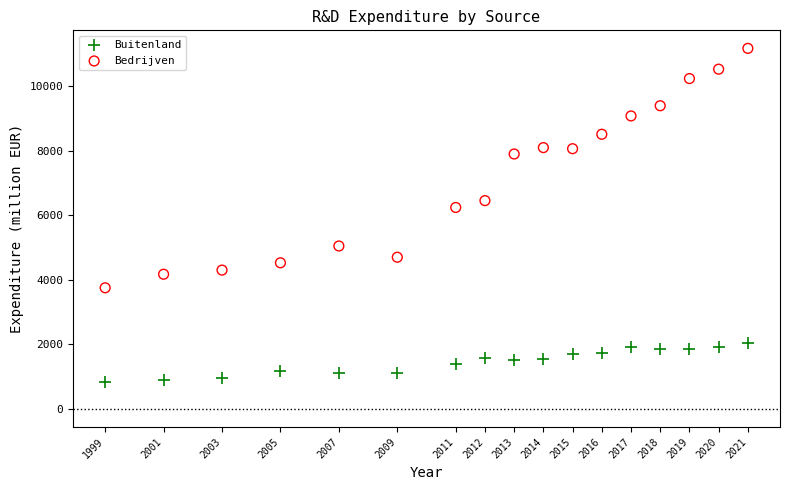

Across all series, what Y value is closest to 6004?

6239